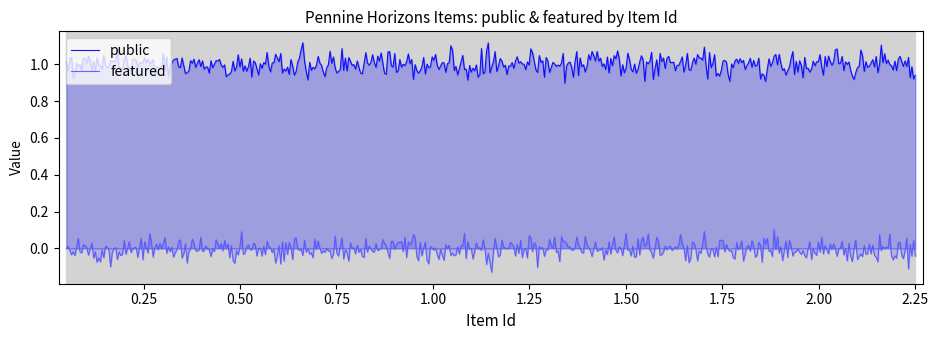

Rank the series by their average value, from lowest to highest.

featured, public